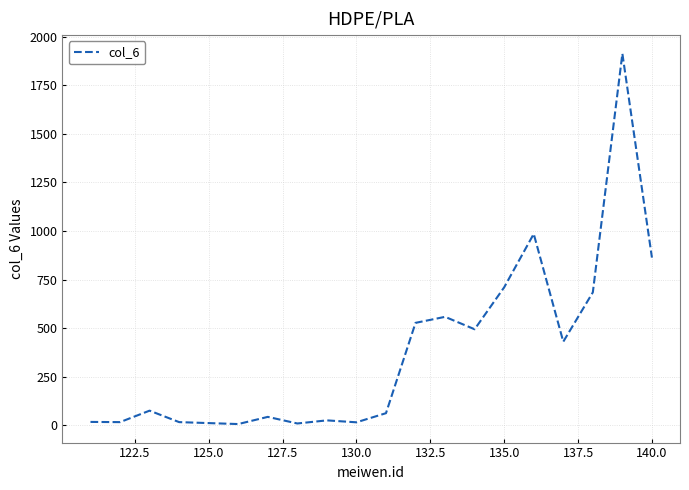

What is the greatest value displayed?

1913